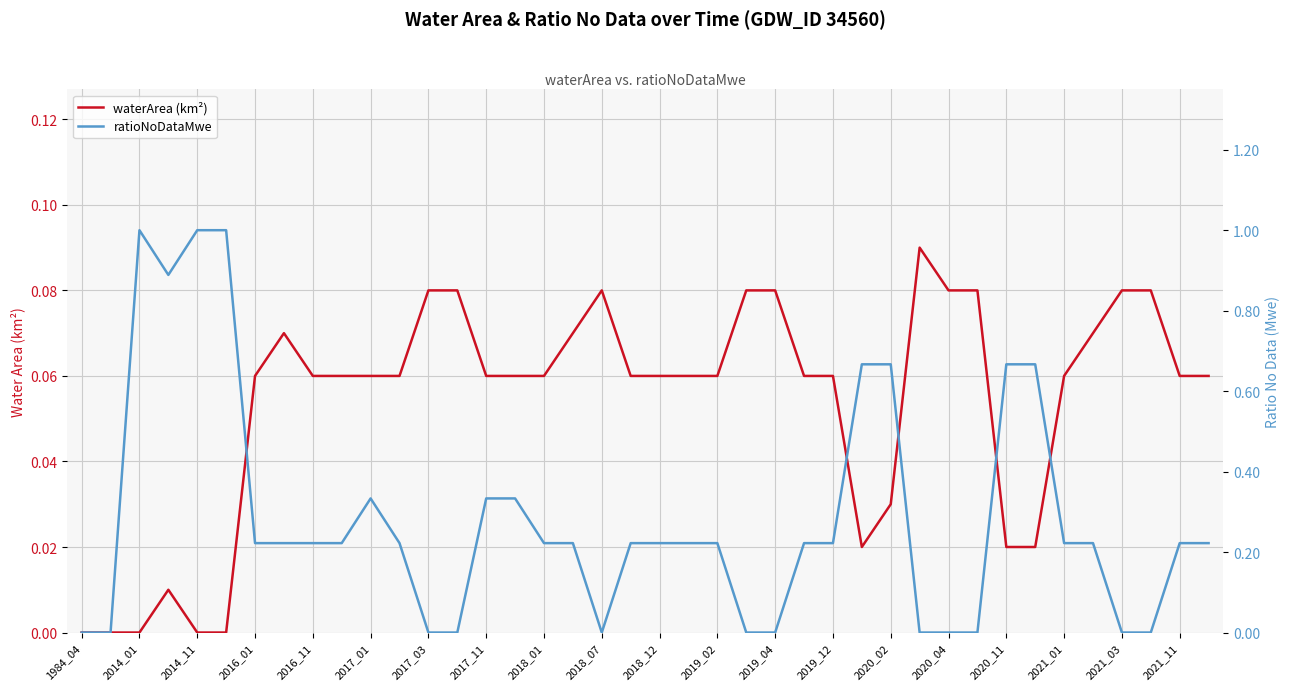

At which label is ratioNoDataMwe closest to 0?

1984_04